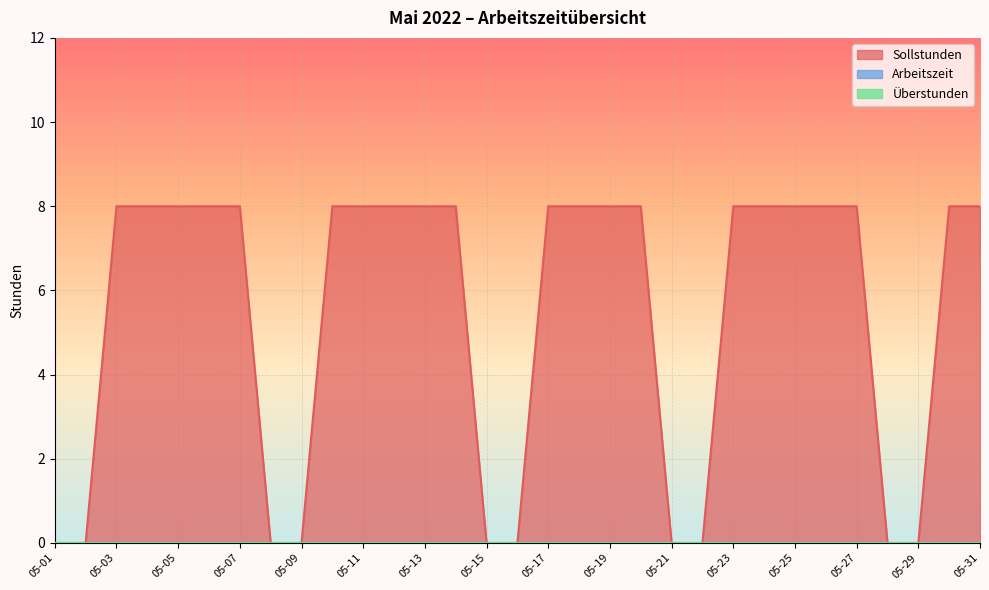

Between 05-07 and 05-17, which is larger?

05-07